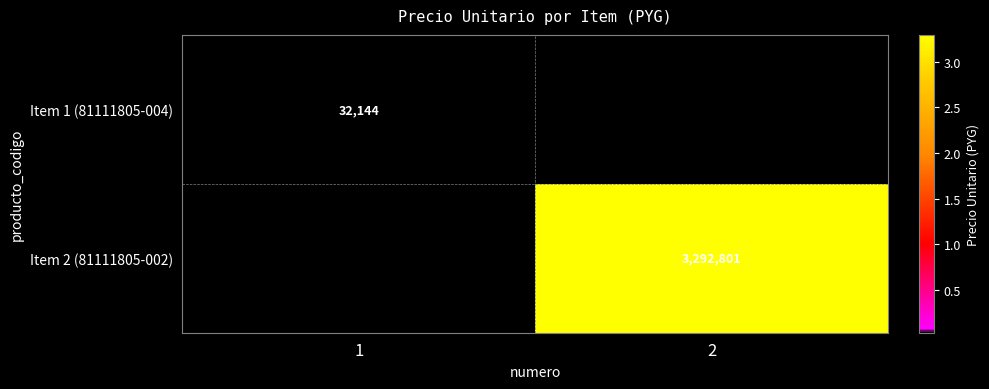

At how many categories does at least one series exceed 2288599?

1